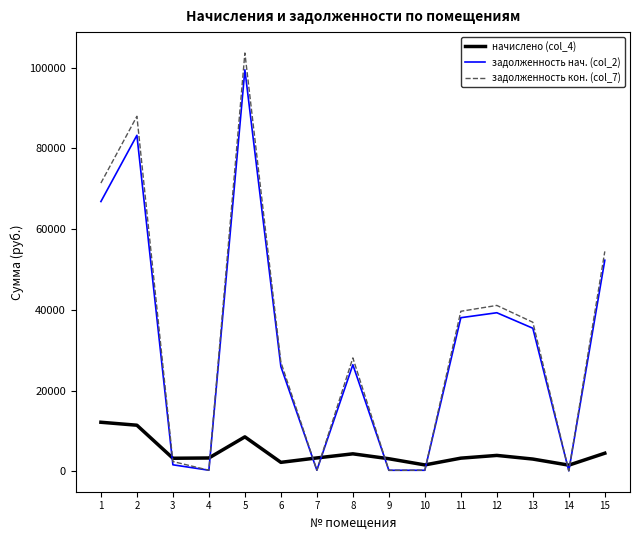

Is the value of задолженность нач. (col_2) at 14 greater than the value of начислено (col_4) at 5?

No